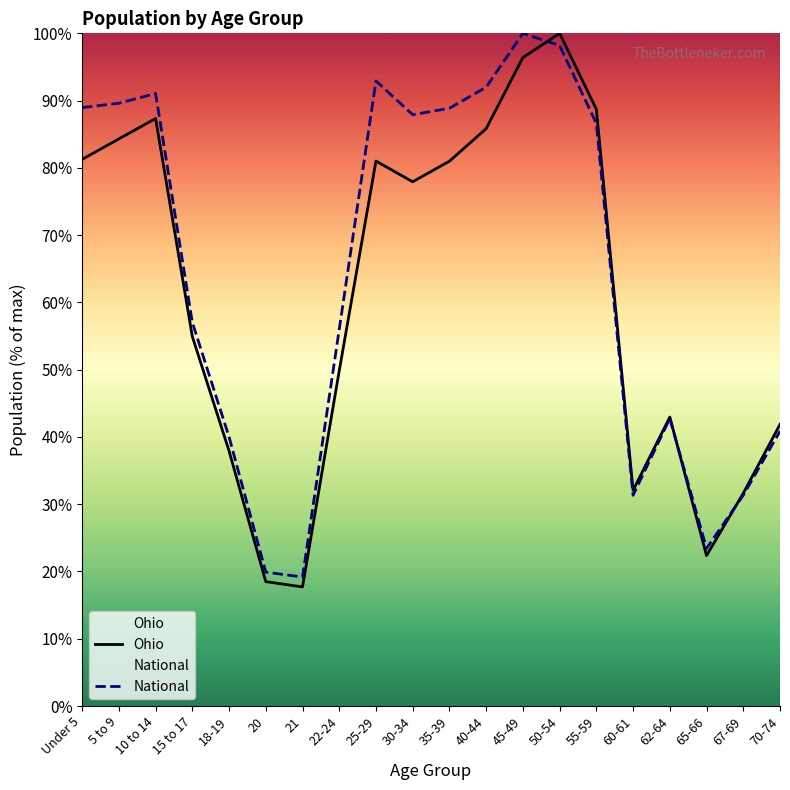

Which series has the largest total across all categories?

National